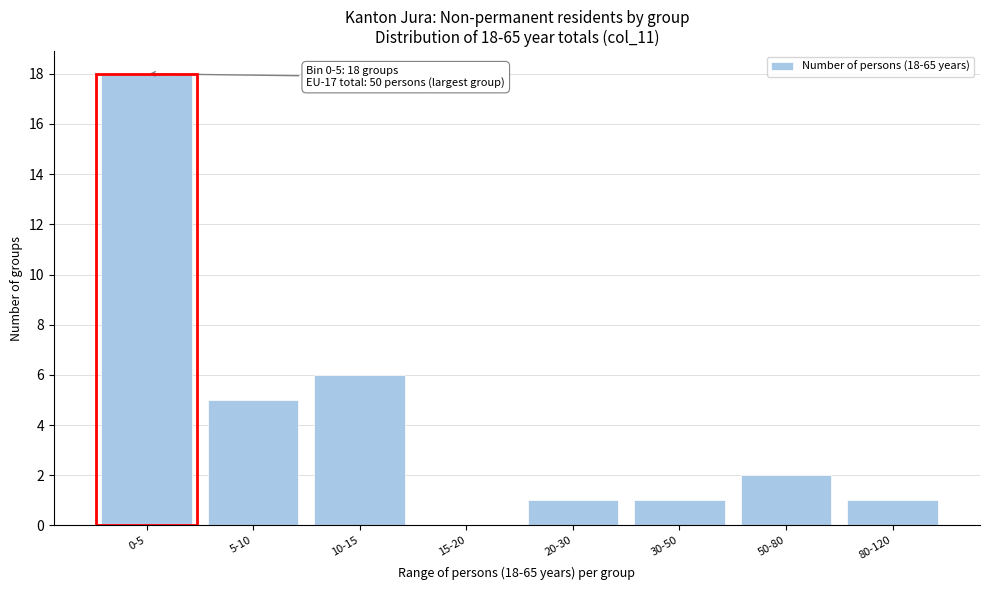

Reading left to right, transcribe all the data shown in this chart.

0-5=18	5-10=5	10-15=6	15-20=0	20-30=1	30-50=1	50-80=2	80-120=1